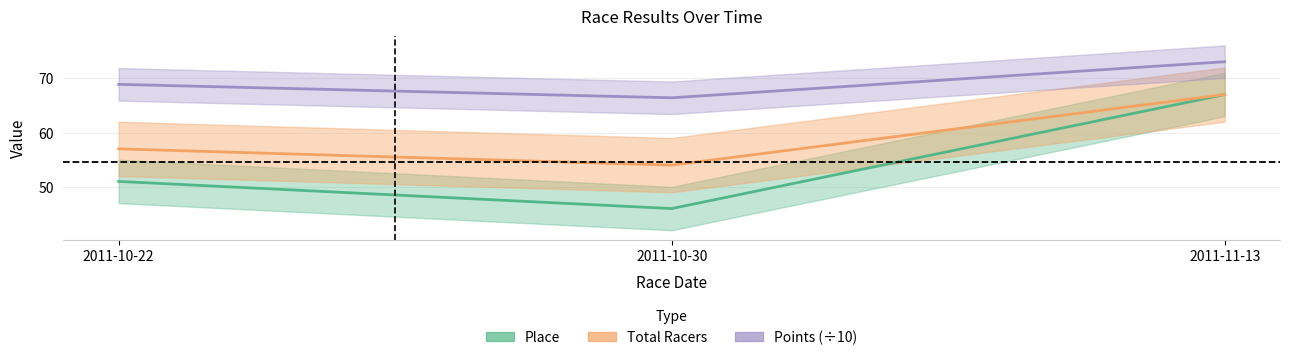

Rank the series at 2011-11-13 from highest to lowest value.

Points, Place, Total Racers